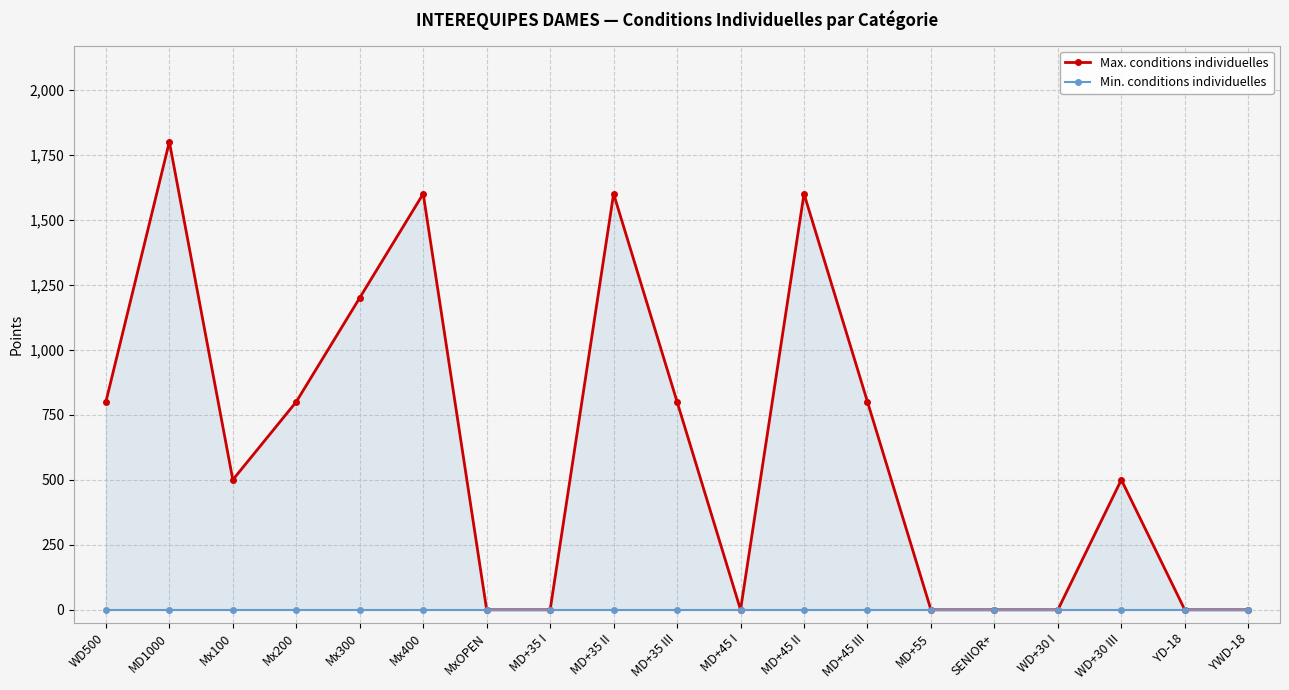

Reading left to right, what are all the values shown in this chart?

Max. conditions individuelles: WD500=800	MD1000=1800	Mx100=500	Mx200=800	Mx300=1200	Mx400=1600	MxOPEN=0	MD+35 I=0	MD+35 II=1600	MD+35 III=800	MD+45 I=0	MD+45 II=1600	MD+45 III=800	MD+55=0	SENIOR+=0	WD+30 I=0	WD+30 III=500	YD-18=0	YWD-18=0
Min. conditions individuelles: WD500=0	MD1000=0	Mx100=0	Mx200=0	Mx300=0	Mx400=0	MxOPEN=0	MD+35 I=0	MD+35 II=0	MD+35 III=0	MD+45 I=0	MD+45 II=0	MD+45 III=0	MD+55=0	SENIOR+=0	WD+30 I=0	WD+30 III=0	YD-18=0	YWD-18=0